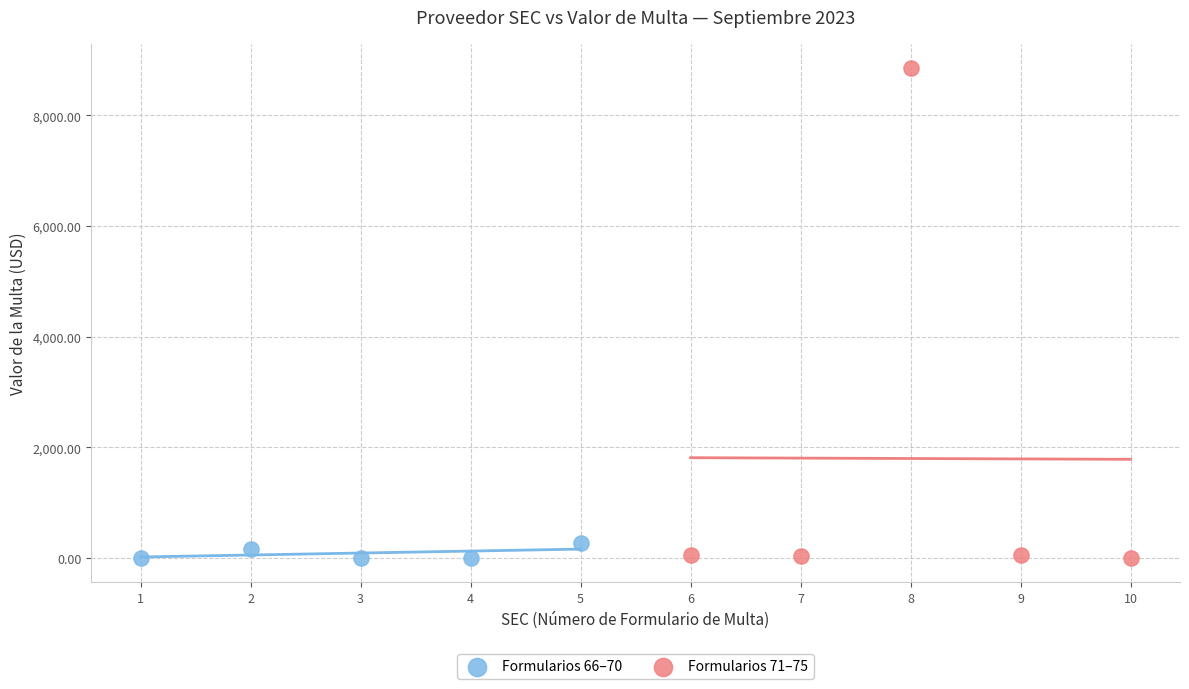

Which series has the largest Y range (max minus min)?

Formularios 71–75